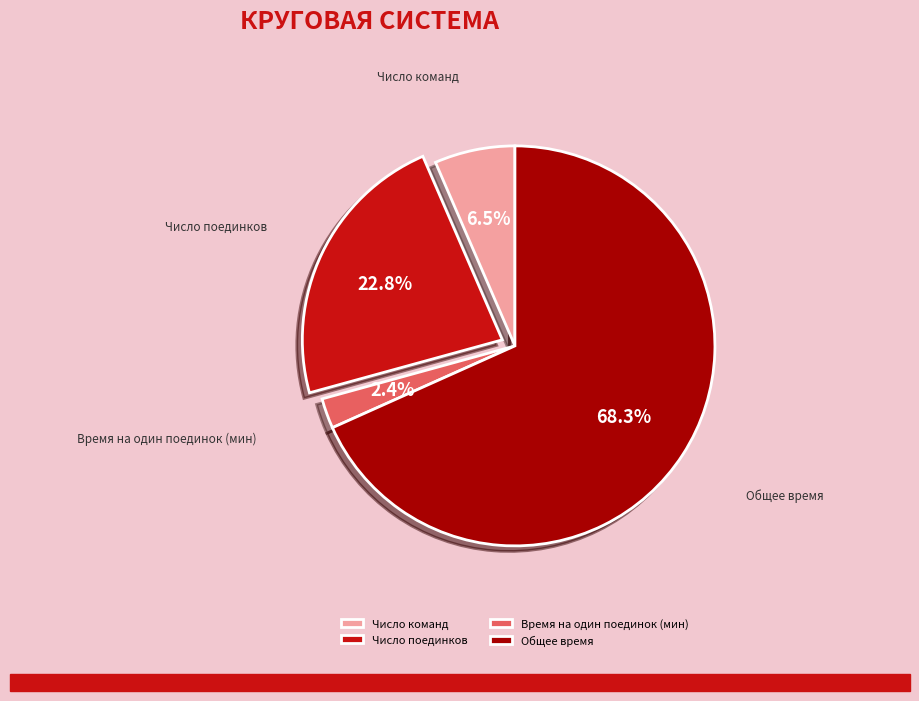

Approximately how many times larger is the value at Число команд compared to Число поединков?

0.3